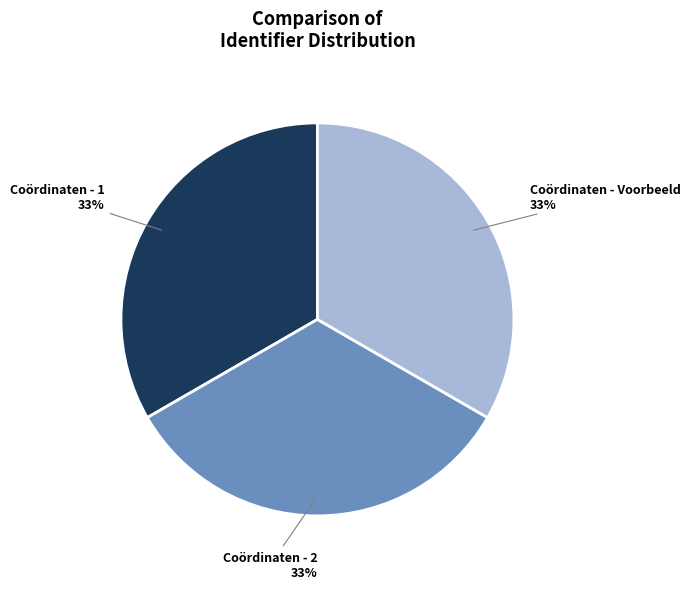

How many segments does this pie chart have?

3